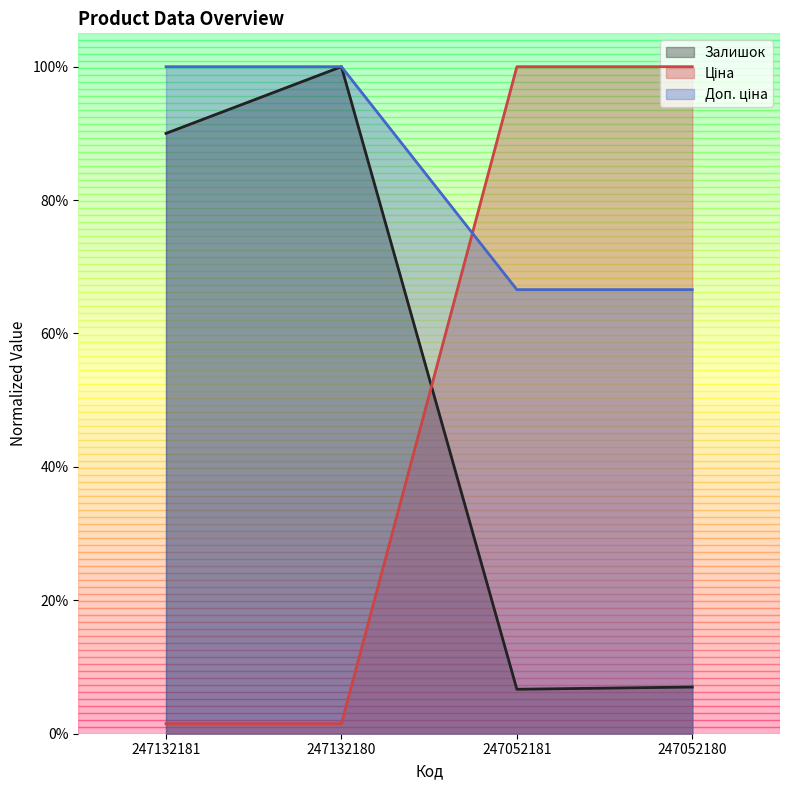

What is the maximum value for Залишок?

1.0